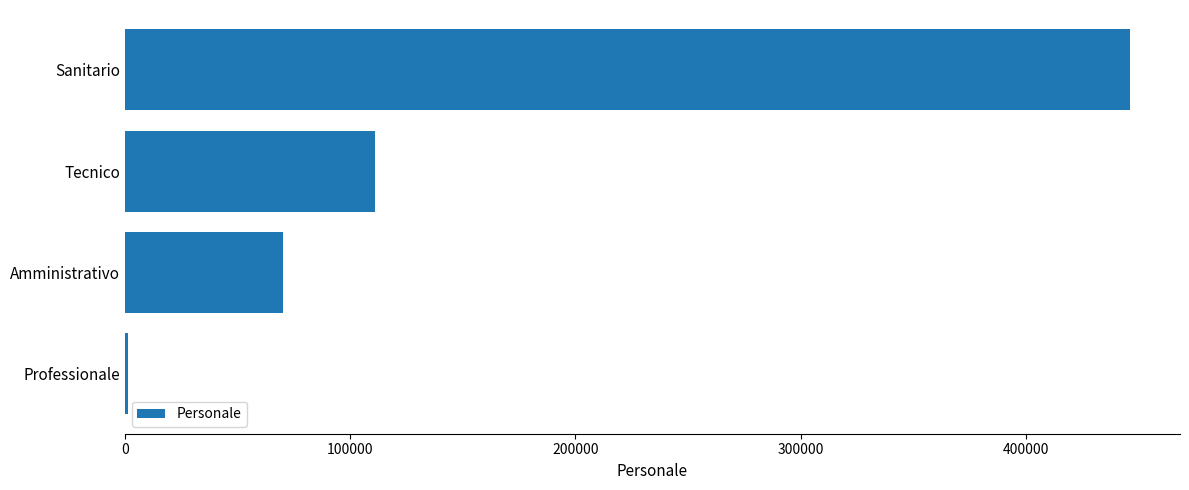

Reading bottom to top, extract all data points from this chart.

1452	70311	111289	446195